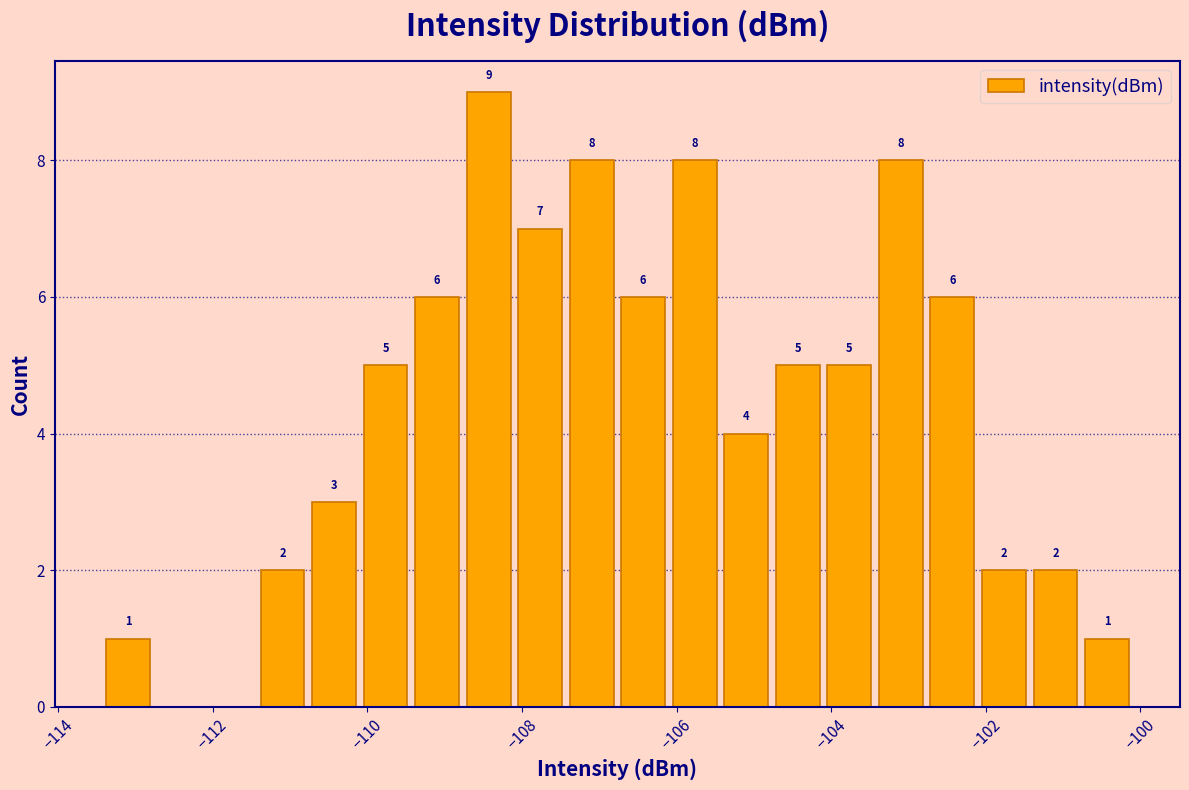

Around what value on the x-axis is the tallest bar? Give the approximate position of its centre, as read against the axis.

-108.4